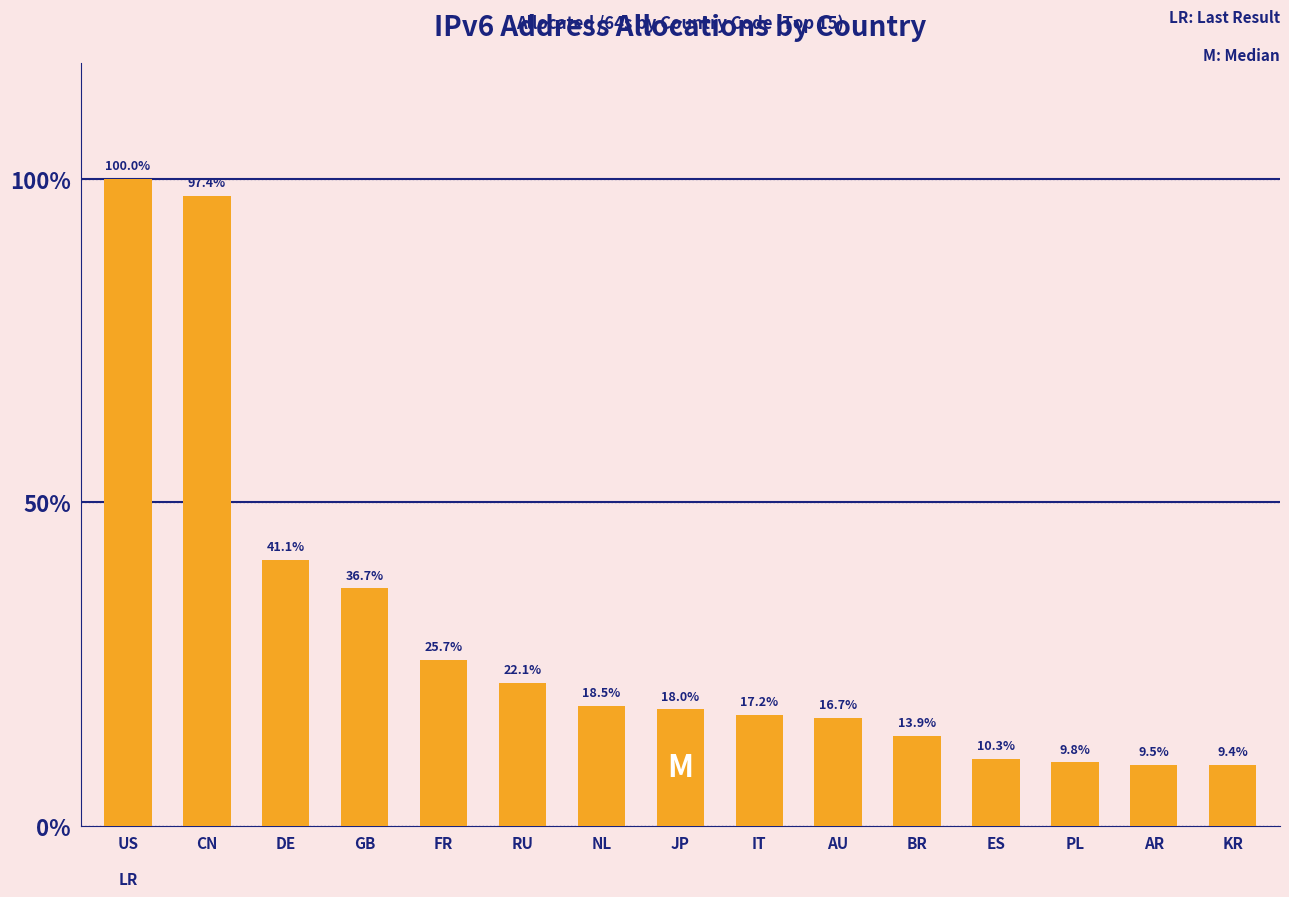

Are the bars horizontal?

No